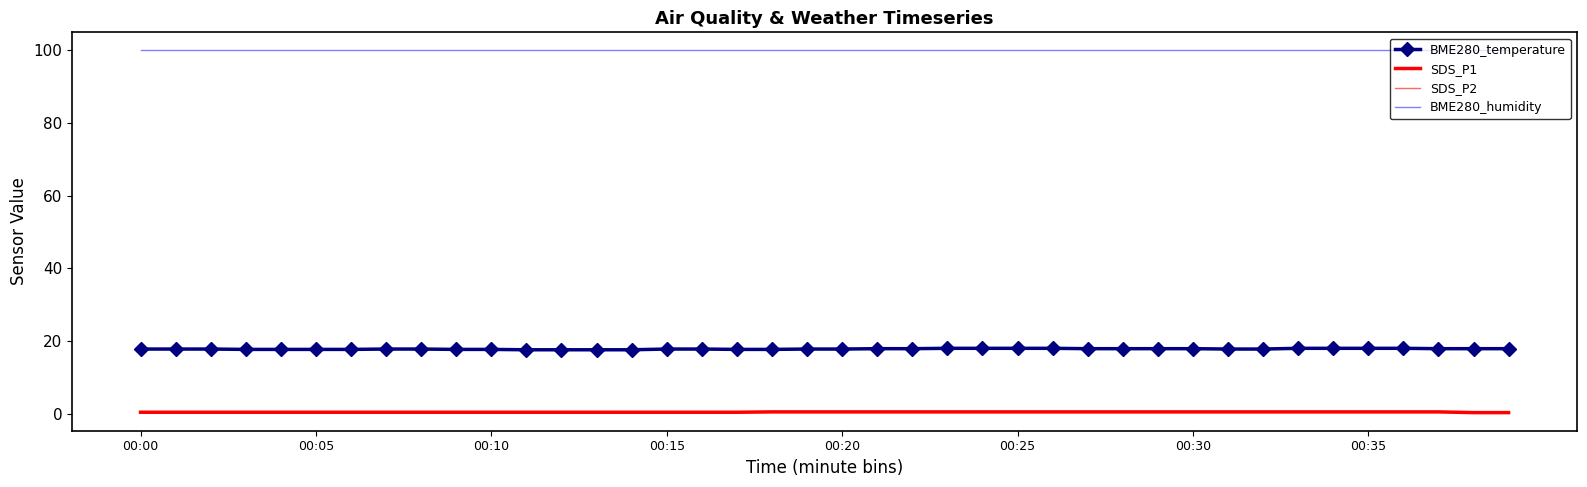

What is the label of the 1st point from the right?

39